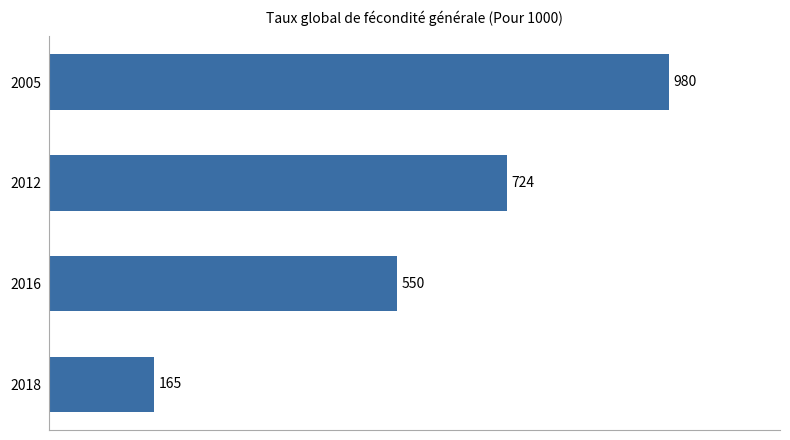

What is the greatest value displayed?

980